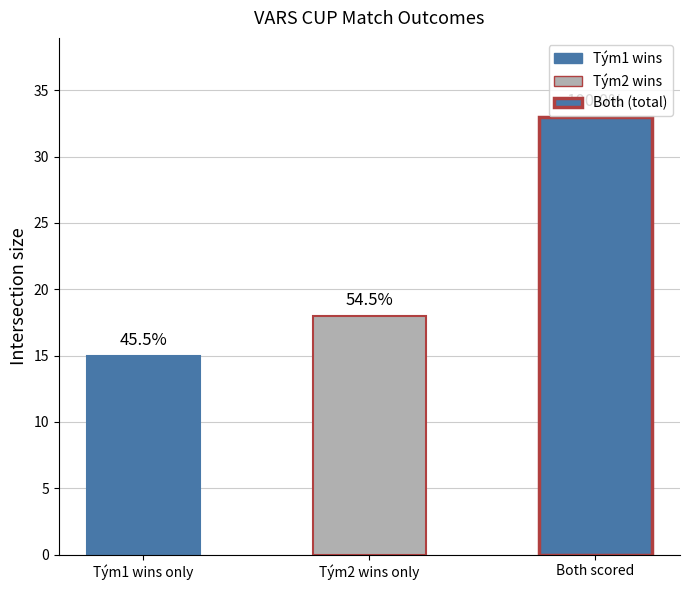

Are the bars horizontal?

No